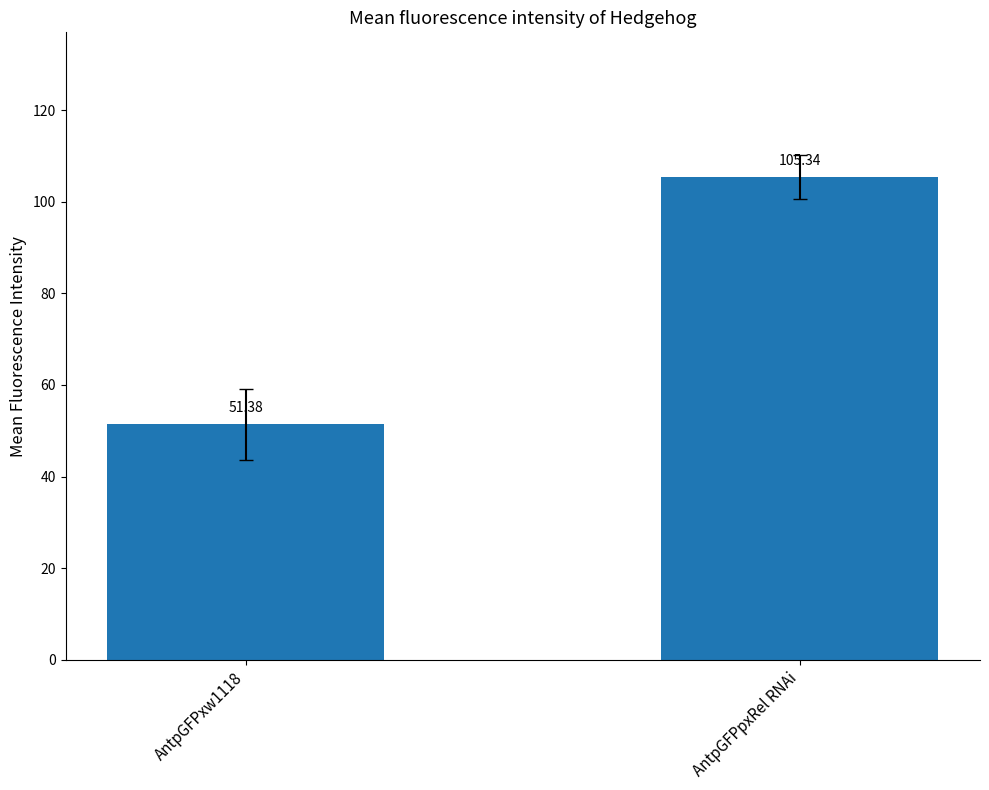

True or false: the data shows 51.4 at AntpGFPxw1118.

True